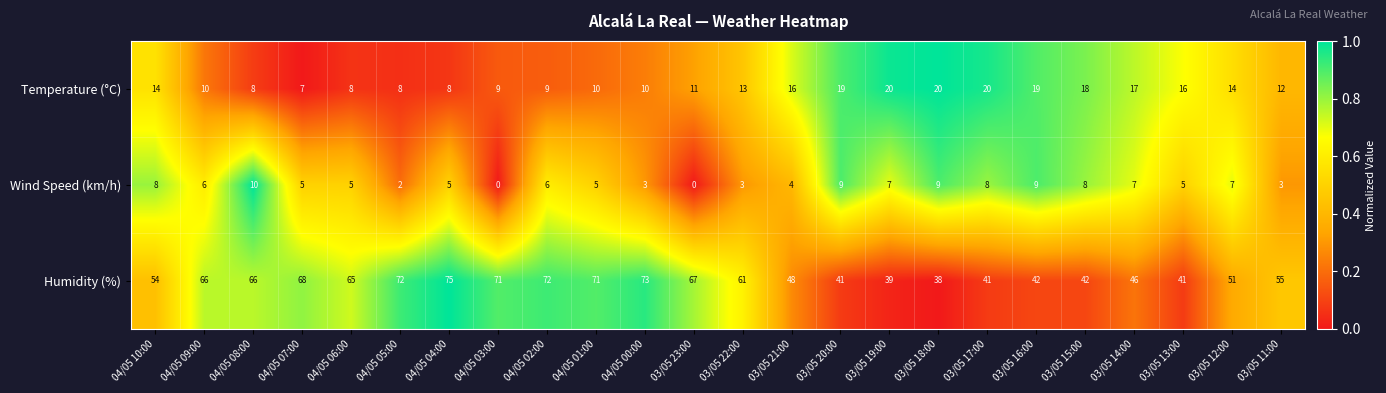

What is the total value across all series at 03/05 18:00?

67